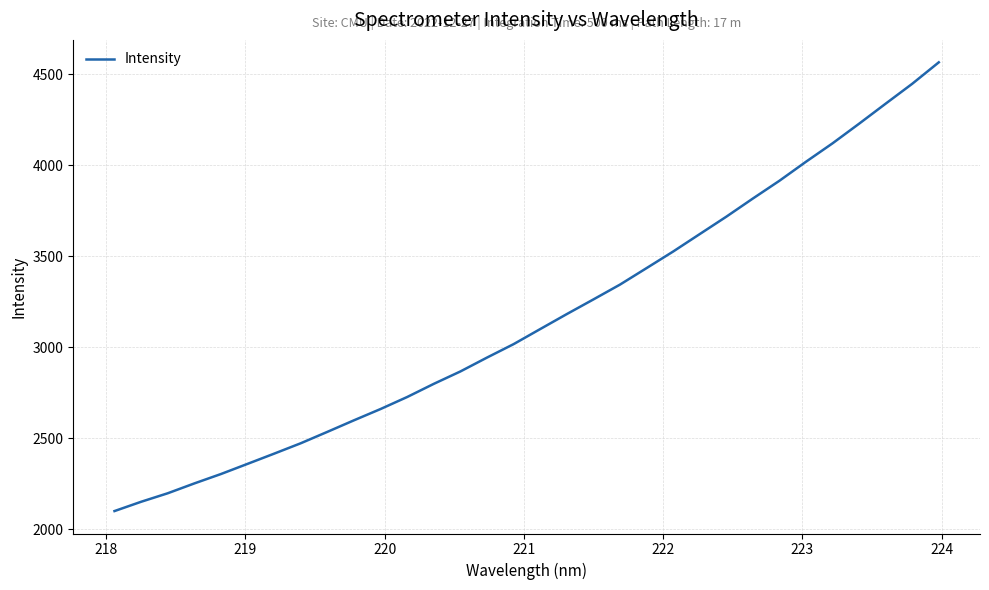

What is the difference between the maximum and minimum values?

2467.8